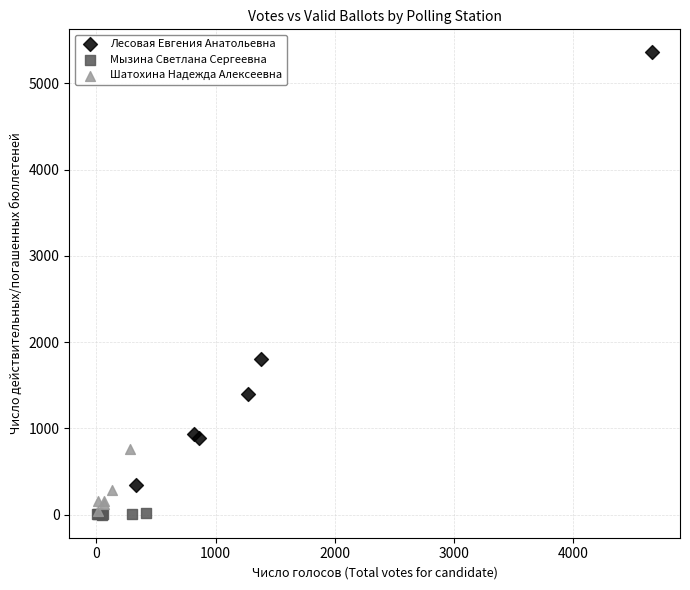

Which series has the widest spread of Y values?

Лесовая Евгения Анатольевна